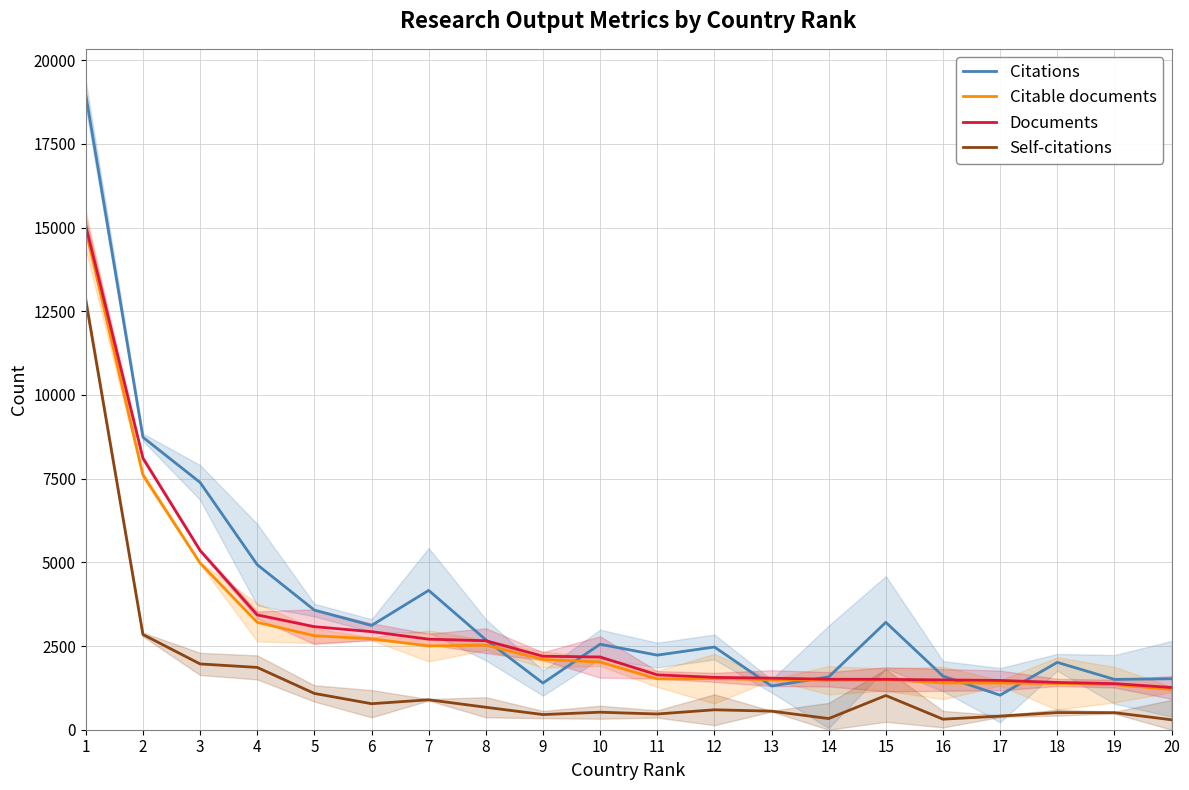

How many interior local peaks does the Self-citations series have?

5